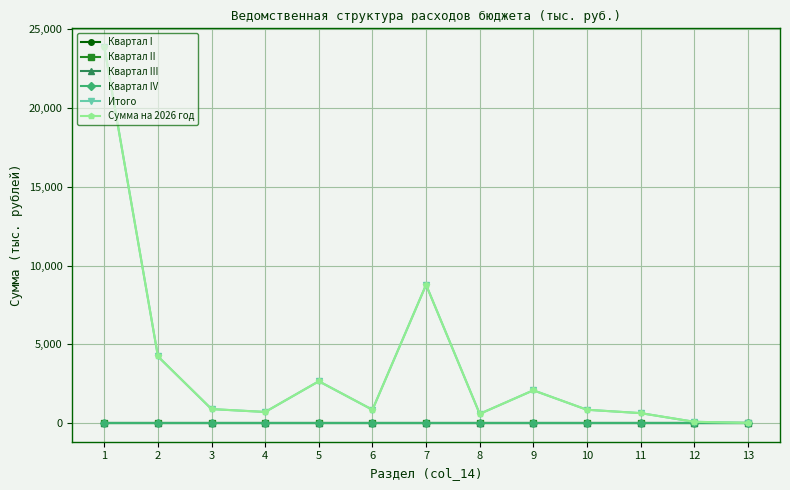

Is the value of Сумма на 2026 год at 7 greater than the value of Квартал IV at 3?

Yes